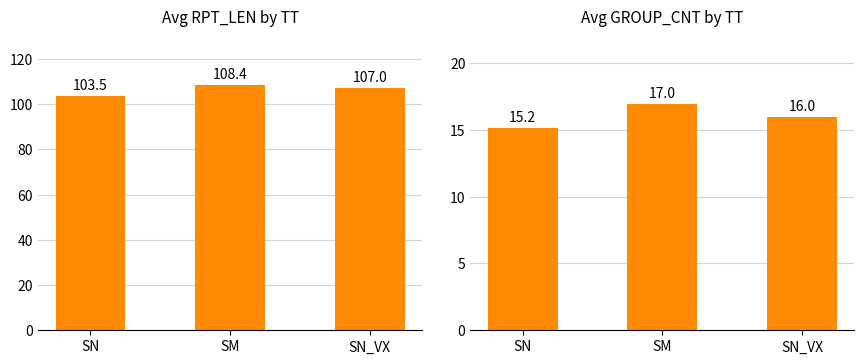

Reading right to left, list all the values displayed in this chart.

Avg RPT_LEN: SN_VX=107.0	SM=108.4	SN=103.5
Avg GROUP_CNT: SN_VX=16.0	SM=17.0	SN=15.2